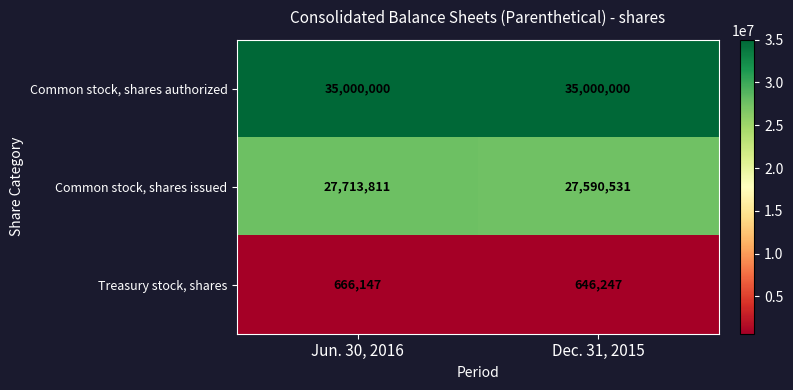

At which category is the sum across all series the highest?

Jun. 30, 2016